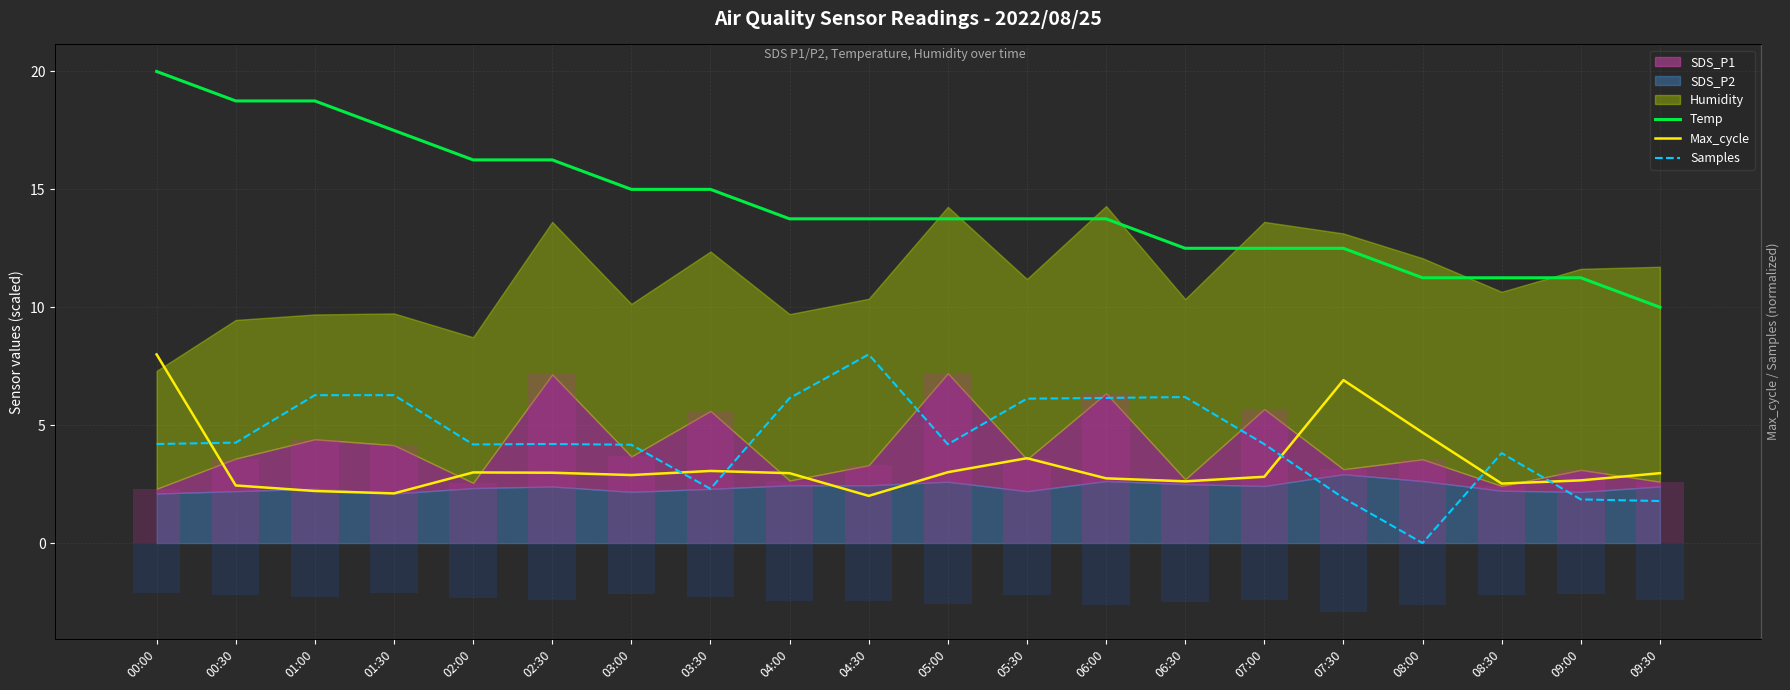

At which label does Max_cycle reach its peak?

00:00